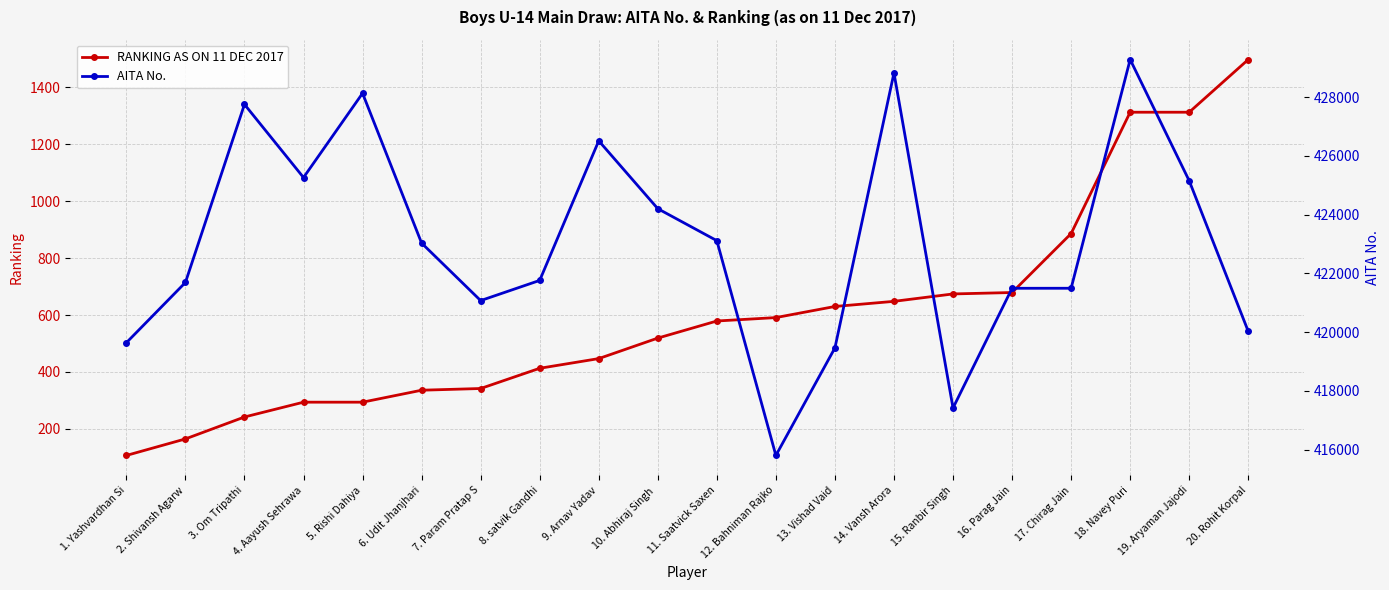

Between 9. Arnav Yadav and 11. Saatvick Saxen, which series saw the biggest shift?

AITA No.